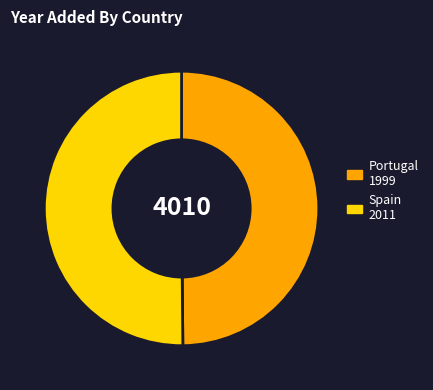

How many segments does this pie chart have?

2